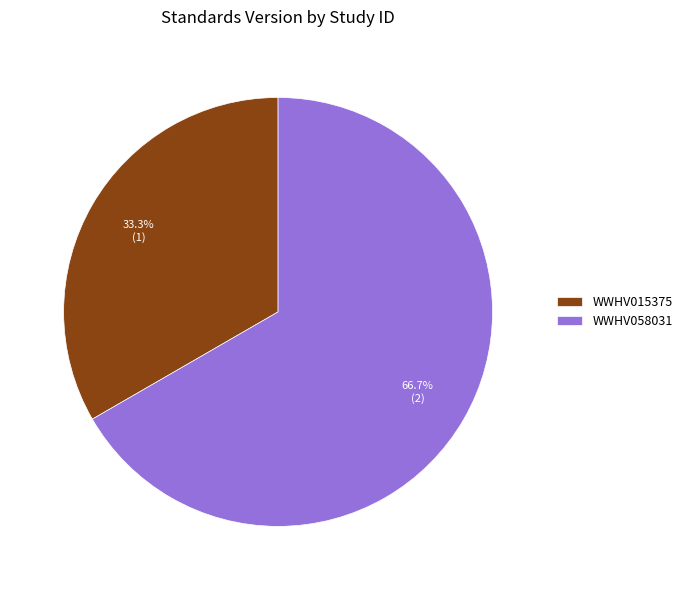

Count the number of slices in the pie.

2